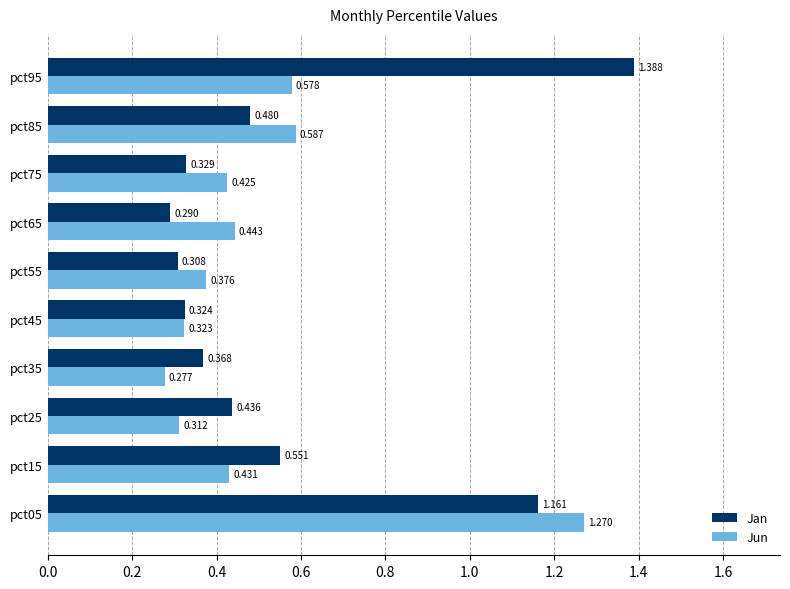

Which category has the highest value in the Jan series?

pct95